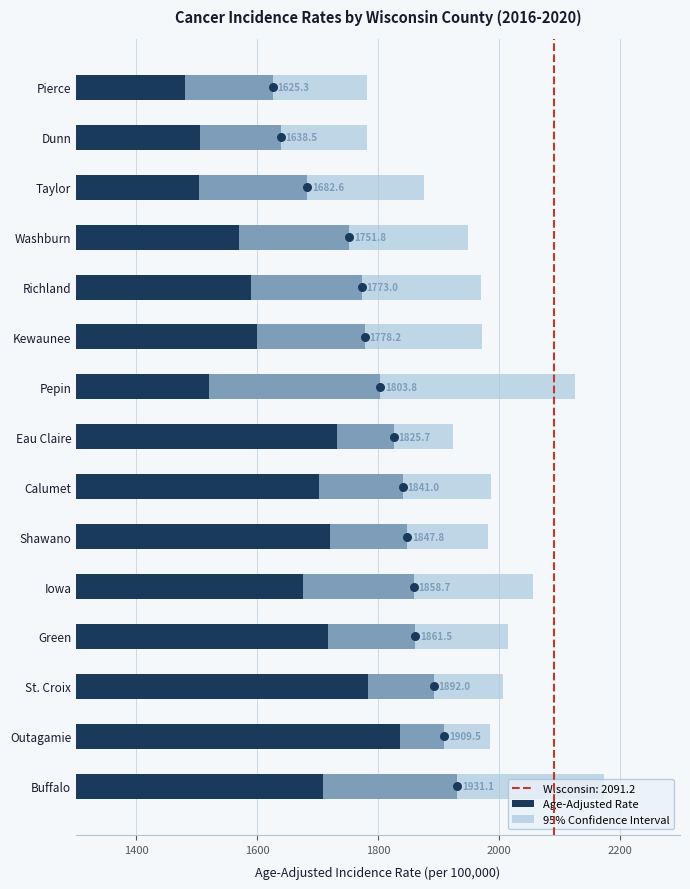

Which series has the largest total across all categories?

Age-Adjusted Rate